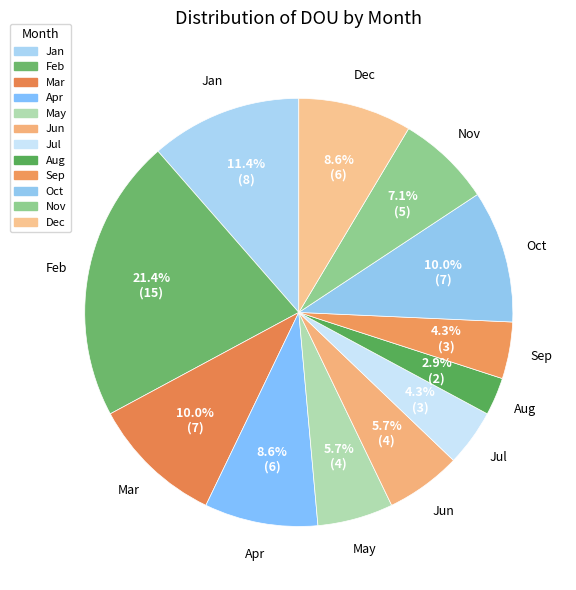

Rank the categories by value from highest to lowest.

Feb, Jan, Mar, Oct, Apr, Dec, Nov, May, Jun, Jul, Sep, Aug